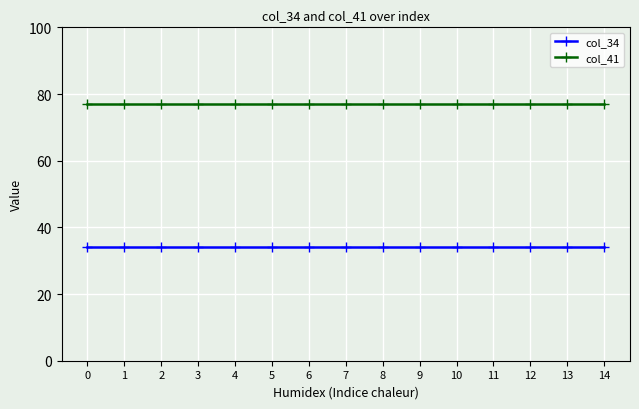

Rank the series by their maximum value, from highest to lowest.

col_41, col_34